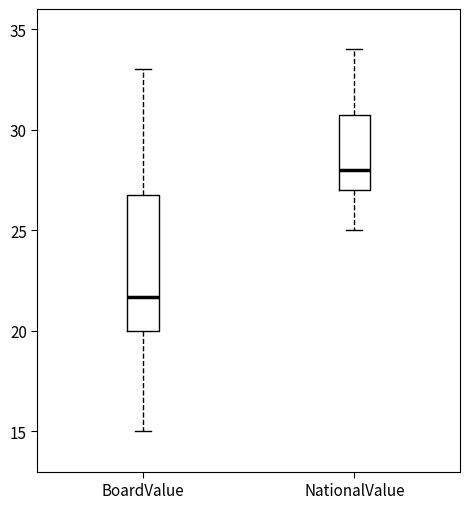

Where does the upper whisker of the box for NationalValue end on the y-axis? The values are not printed on the chart, so give them approximately, as read against the axis.

34.0